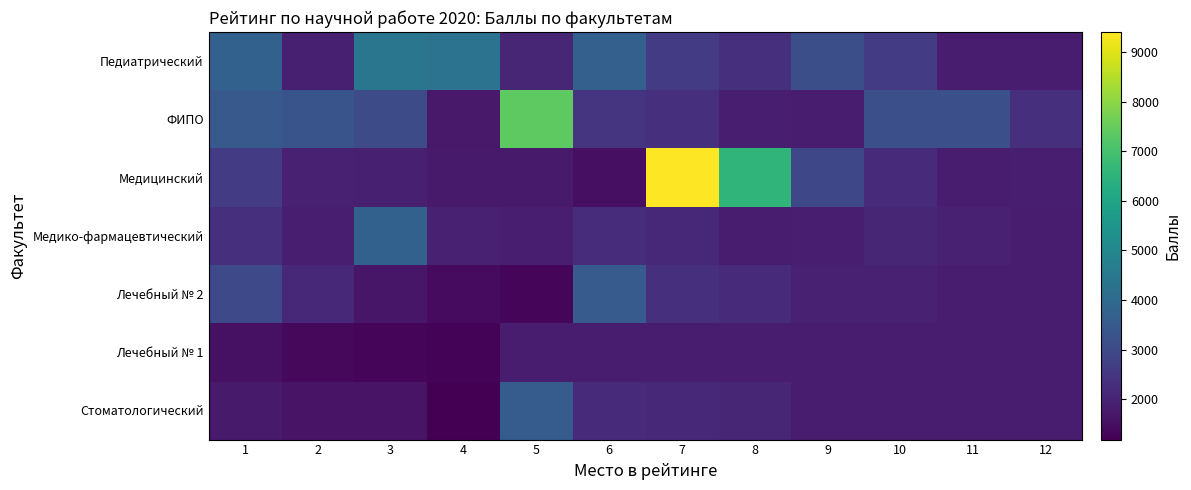

At how many categories does at least one series exceed 3884?

5